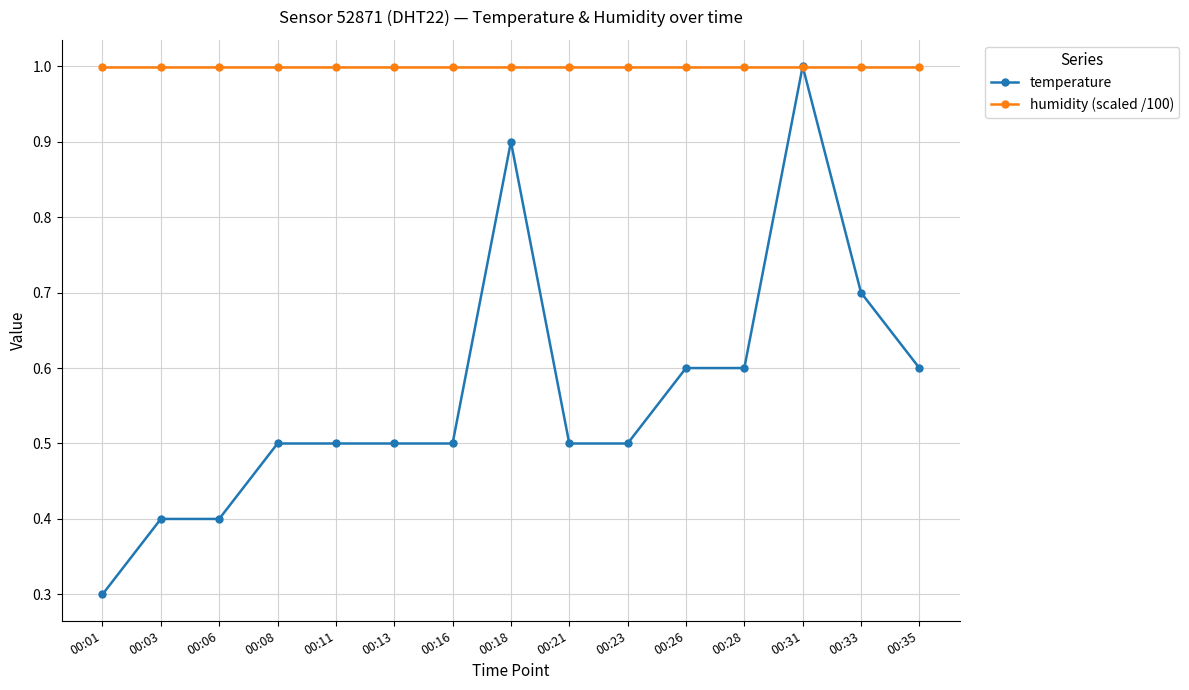

Where is temperature nearest to the value 0?

00:01